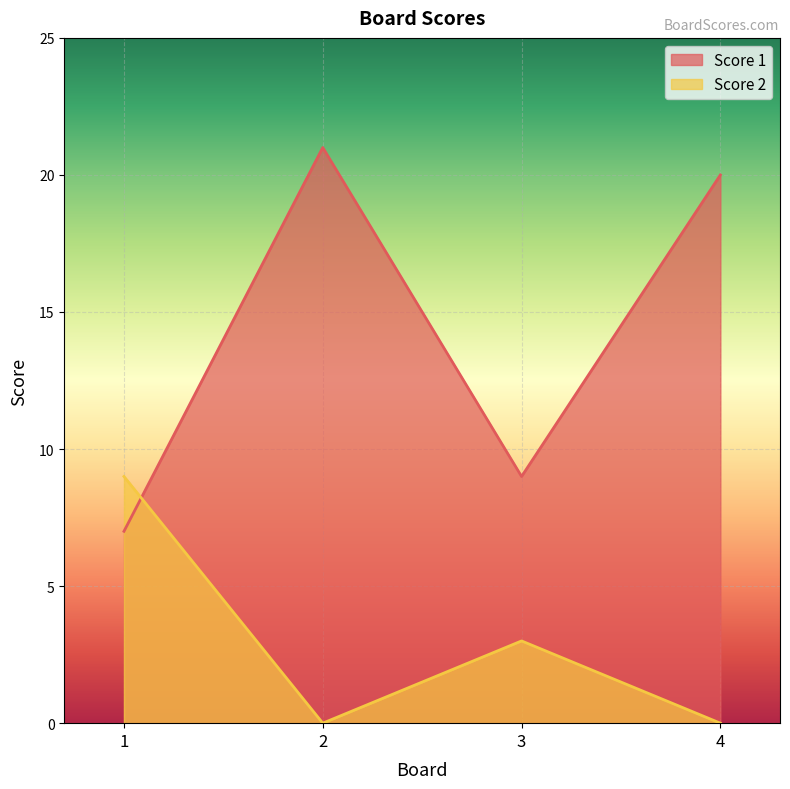

How many interior local peaks does the Score 2 series have?

1